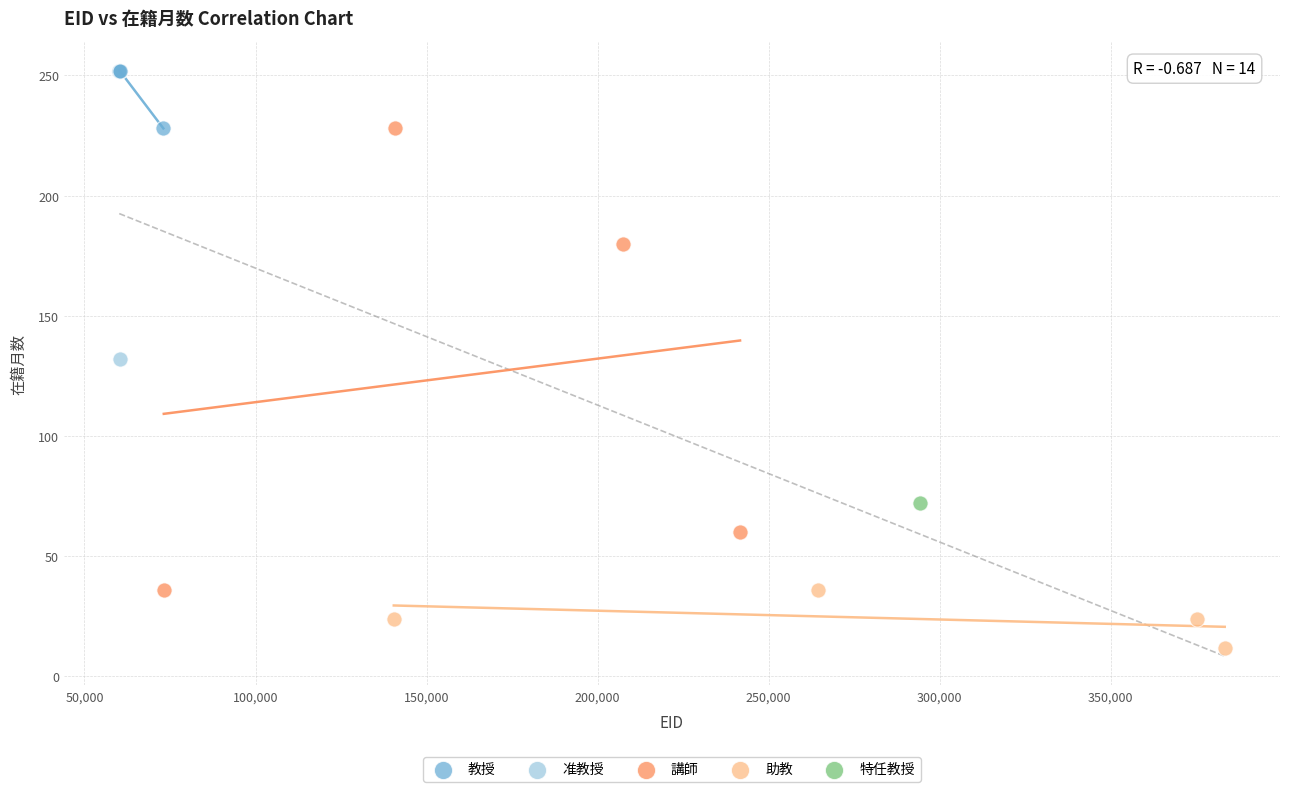

What are all the series names shown in the legend?

教授, 准教授, 講師, 助教, 特任教授